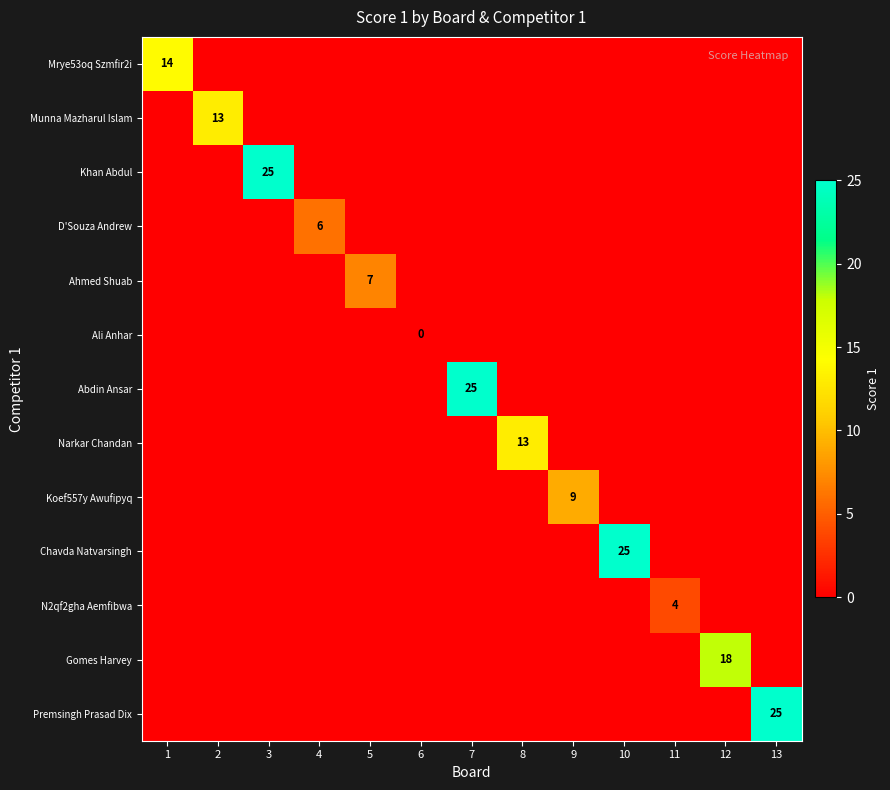

Is the value of Munna Mazharul Islam at 12 greater than the value of D'Souza Andrew at 5?

No